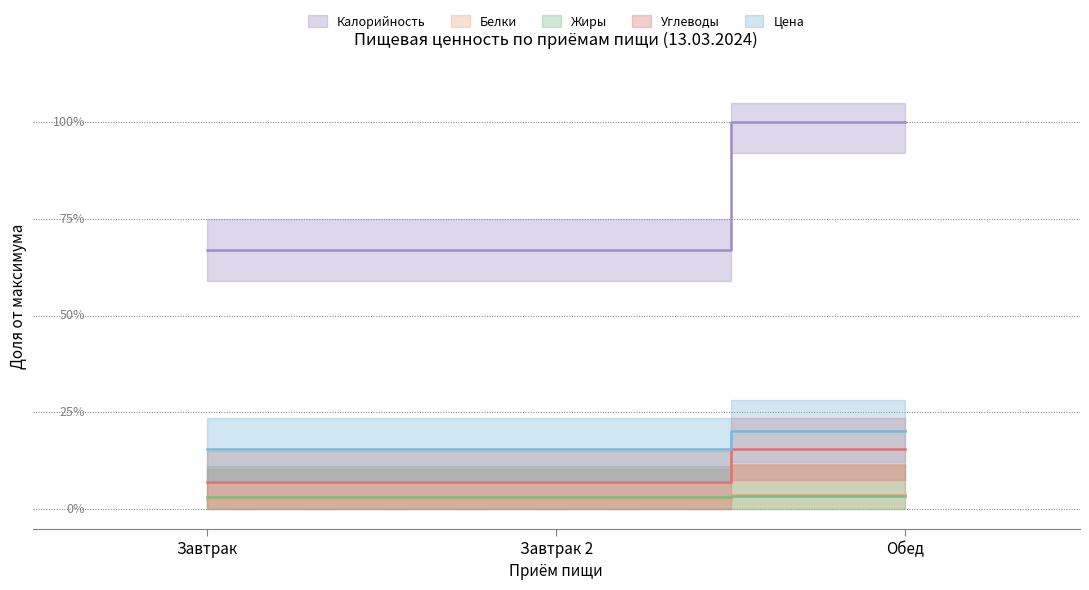

Which label corresponds to the smallest value in the chart?

Завтрак